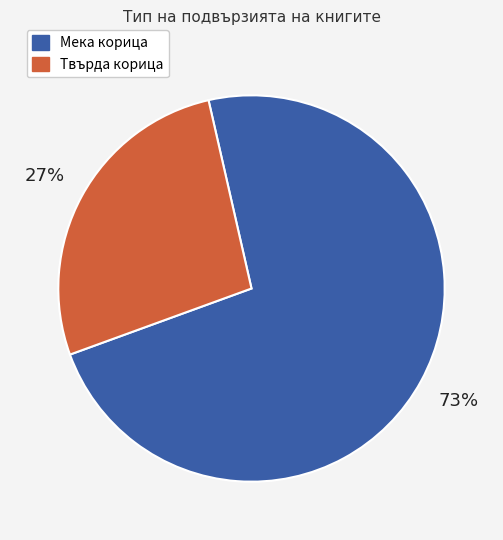

Is Твърда корица the majority of the pie?

No